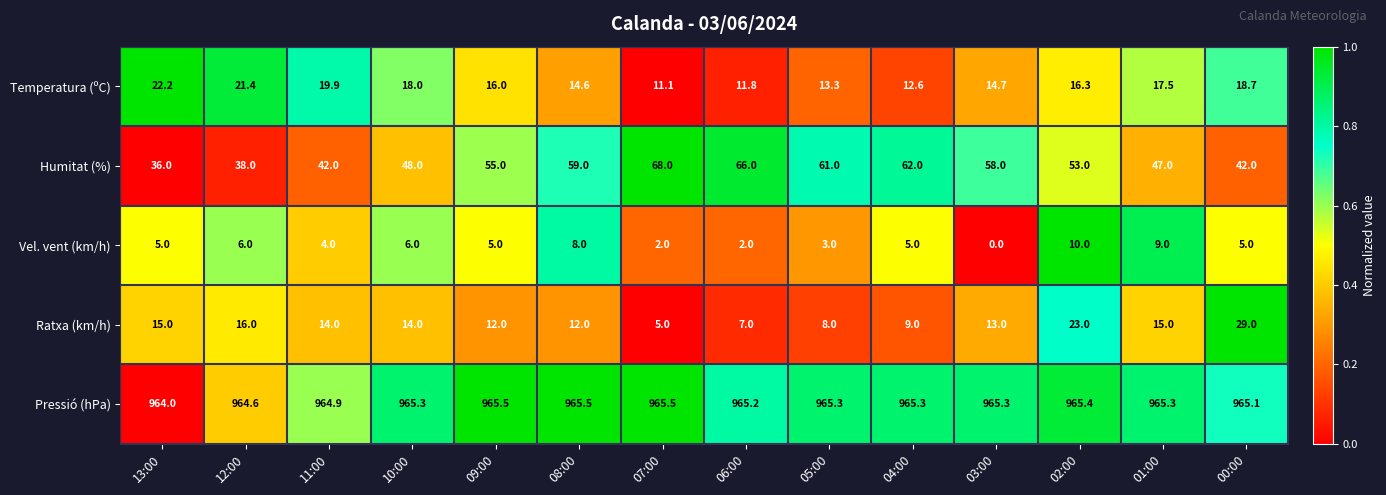

What is the sum of the Pressió (hPa) values at 07:00 and 01:00?

1930.8